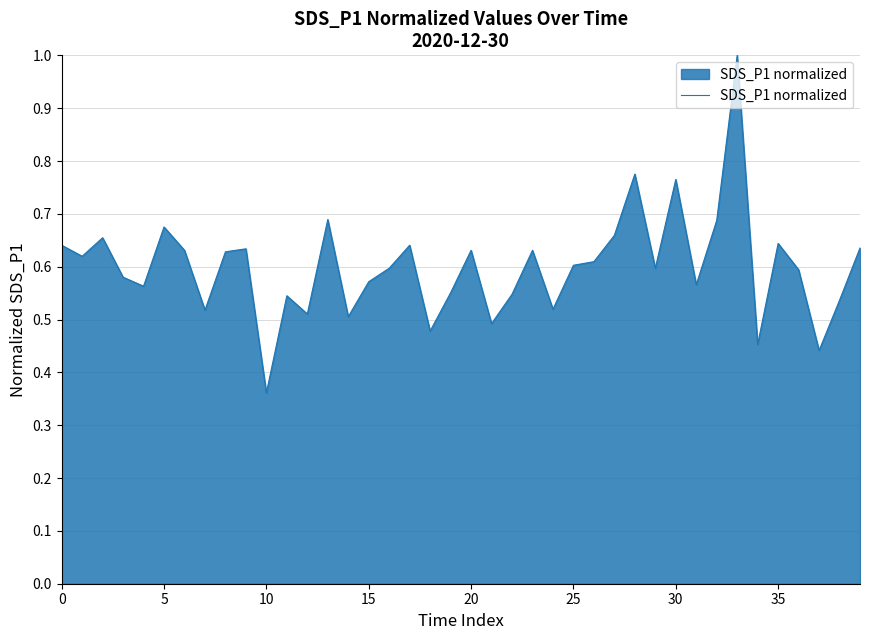

What is the greatest value displayed?

1.0